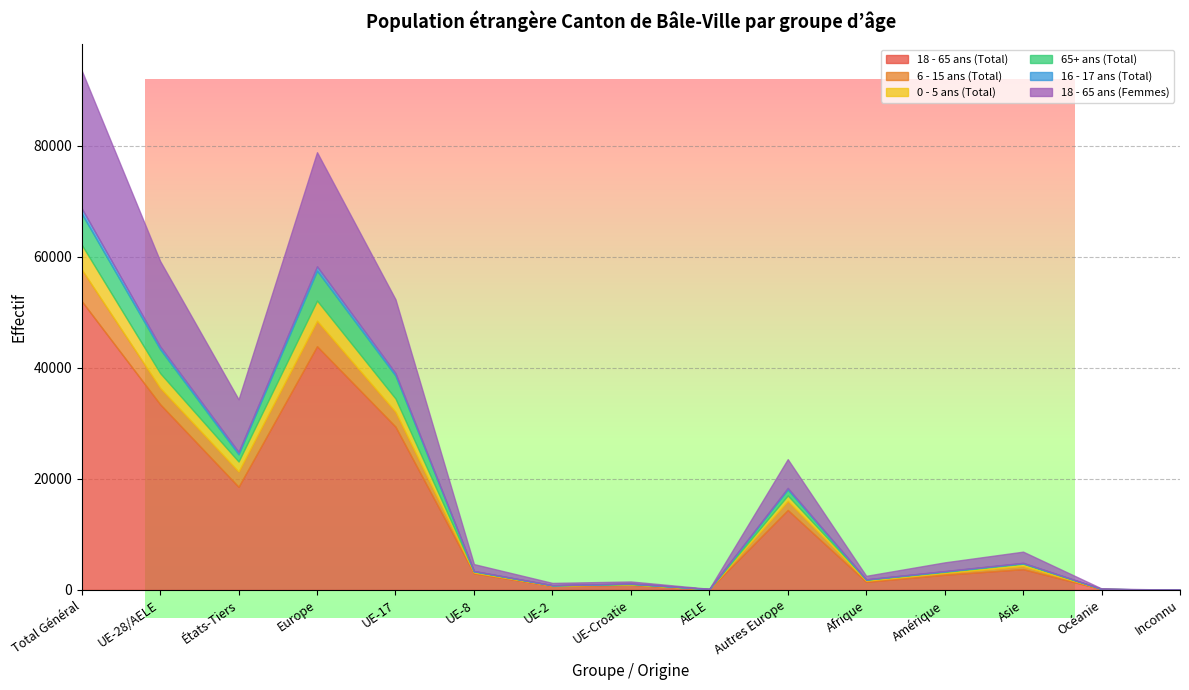

Is the value of 18 - 65 ans (Femmes) at UE-17 greater than the value of 18 - 65 ans (Total) at Afrique?

Yes